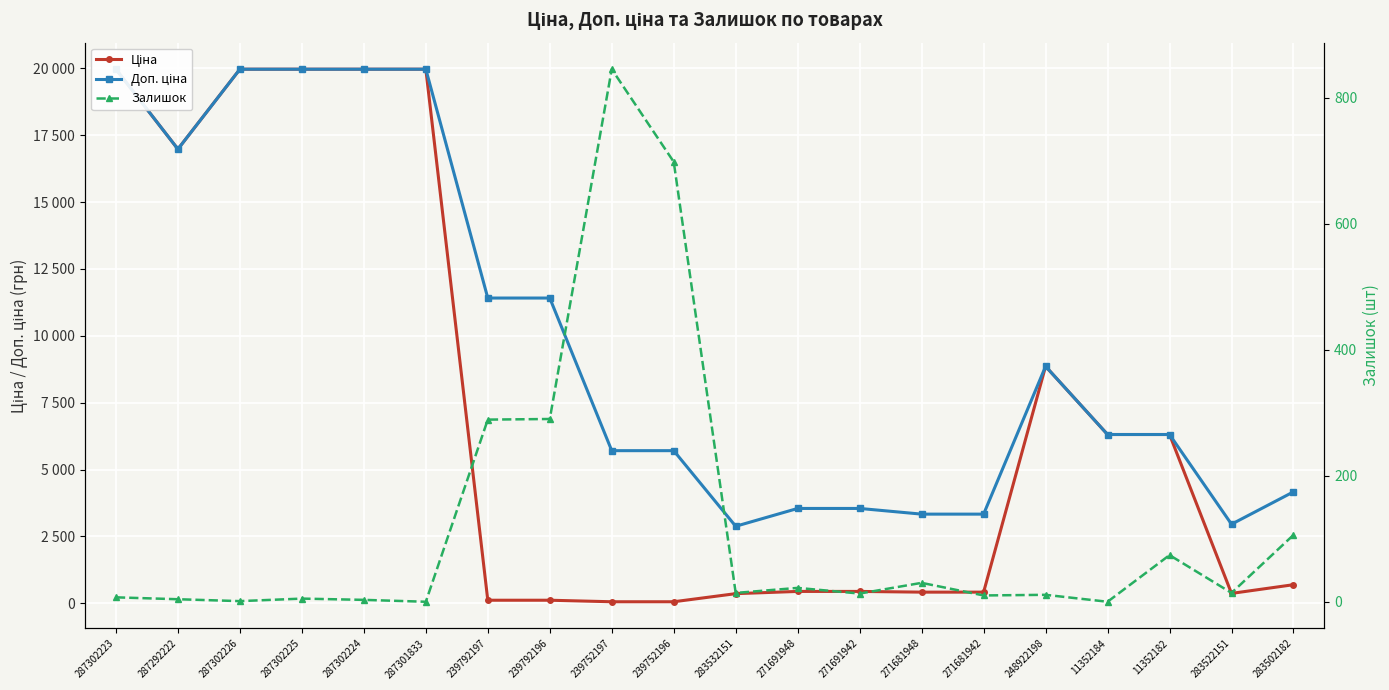

Where does the Залишок series first go above 14?

239792197